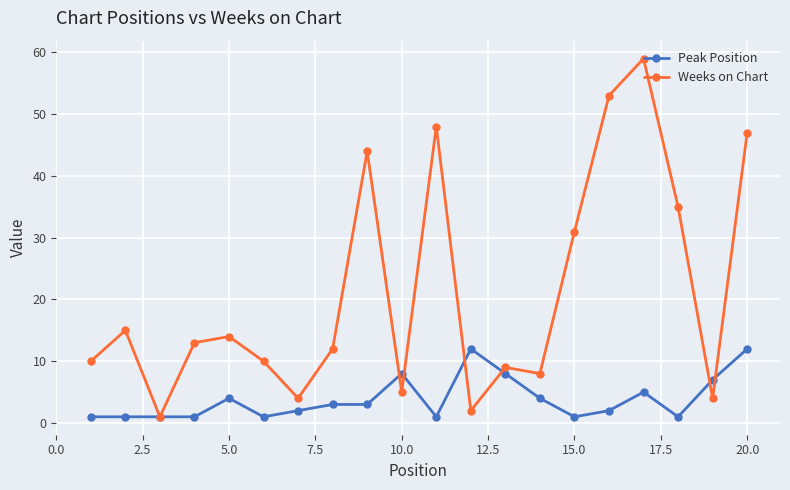

True or false: Peak Position has more than 1 points higher than both neighbors.

True